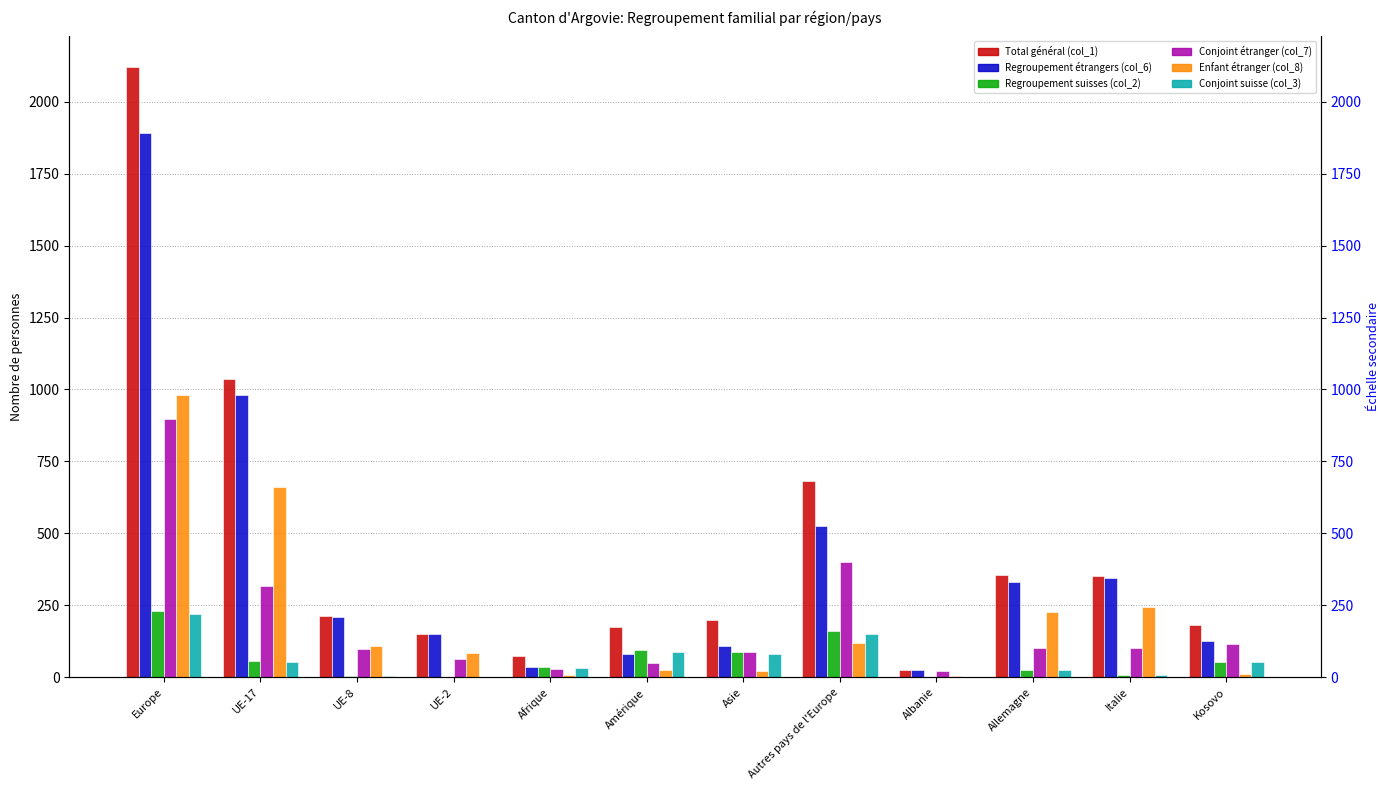

What is the difference between the second highest and second lowest values in the Conjoint étranger (col_7) series?

371